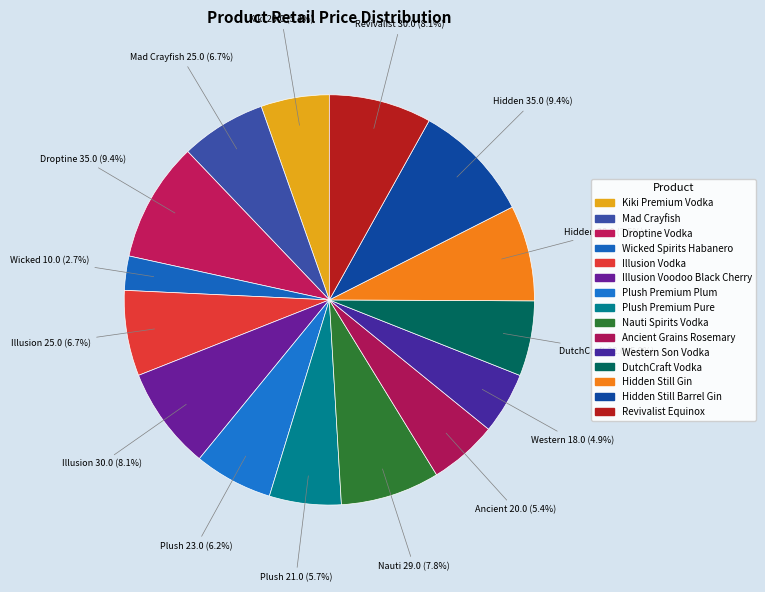

Which category has the smallest portion of the pie?

Wicked Spirits Habanero